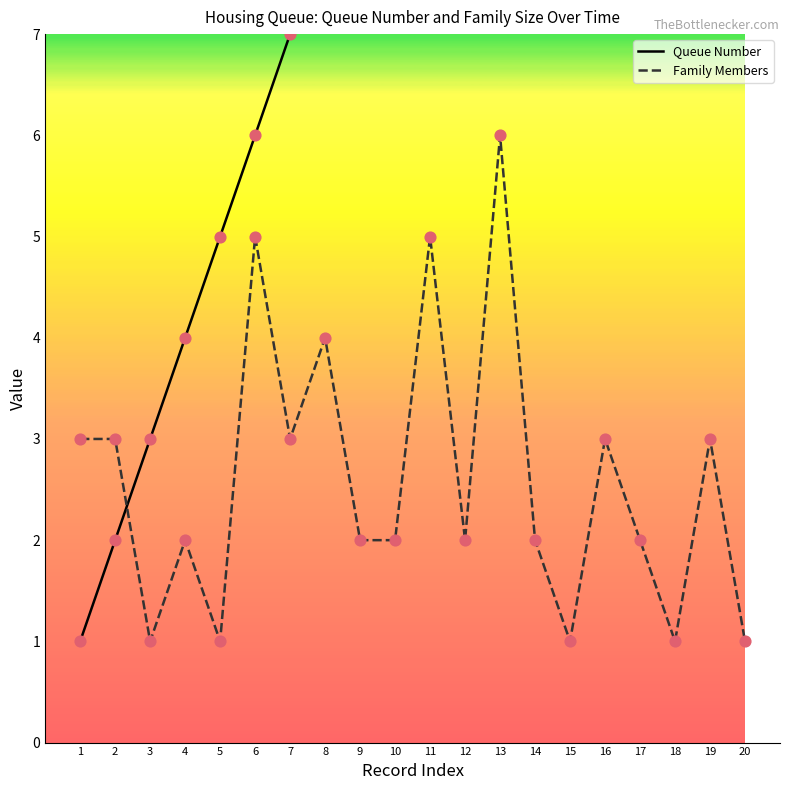

Is the value of Queue Number at 4 greater than the value of Family Members at 9?

Yes